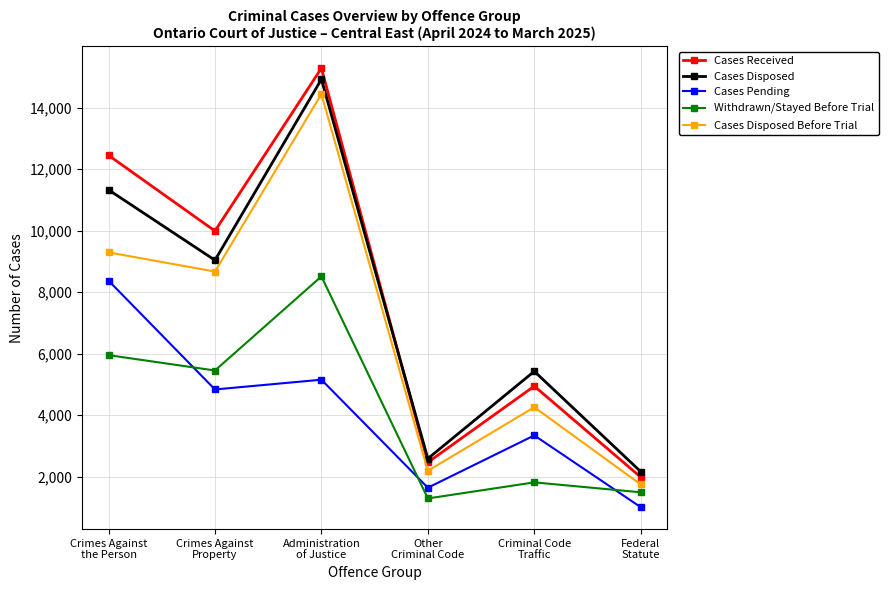

What is the label of the 5th point from the left?

Criminal Code
Traffic